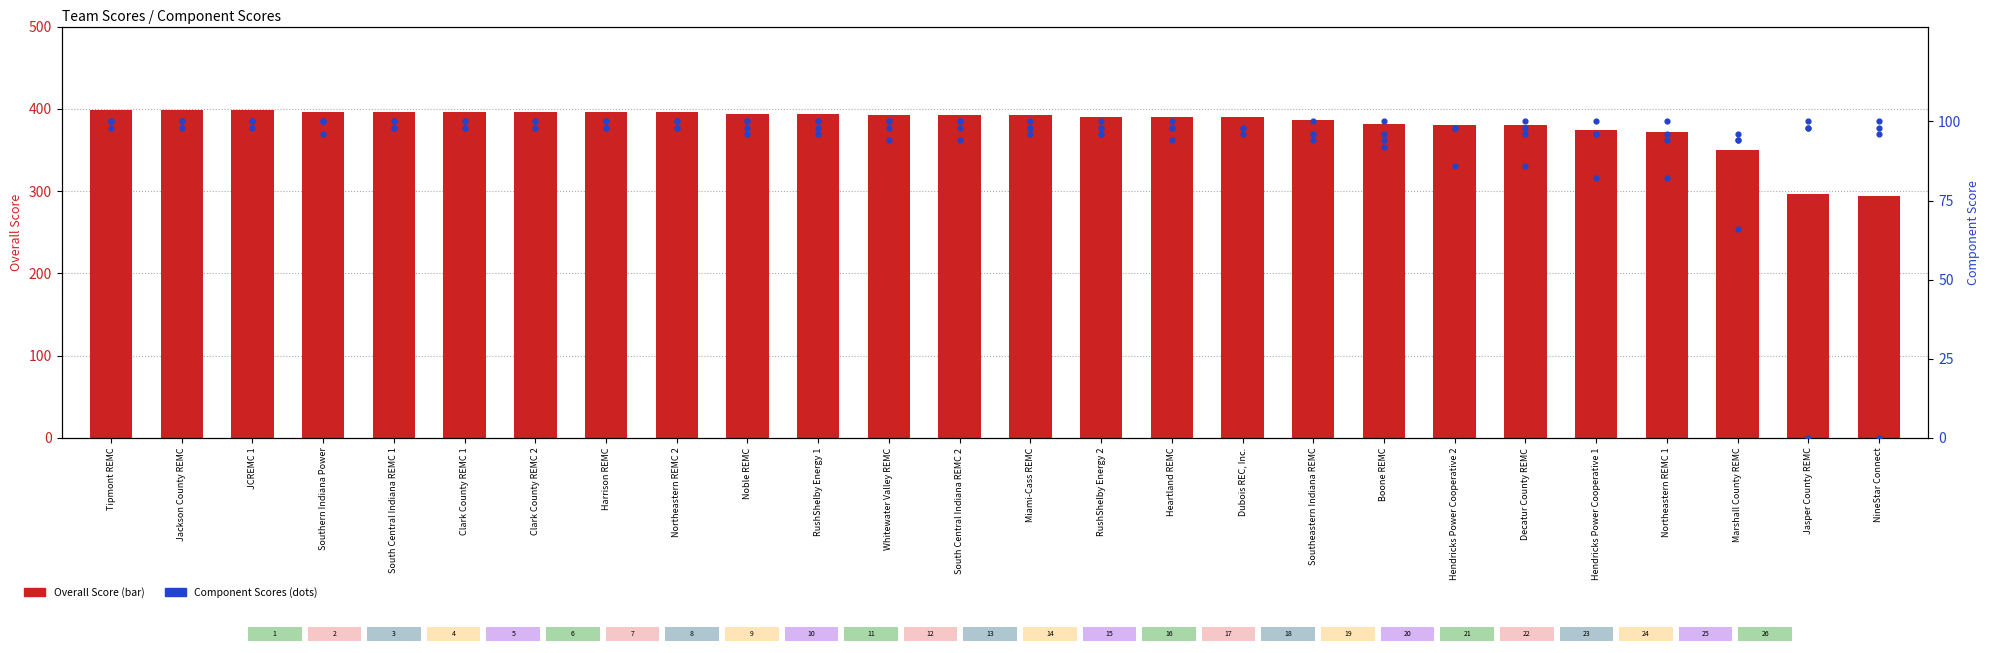

At how many categories does at least one series exceed 3?

26